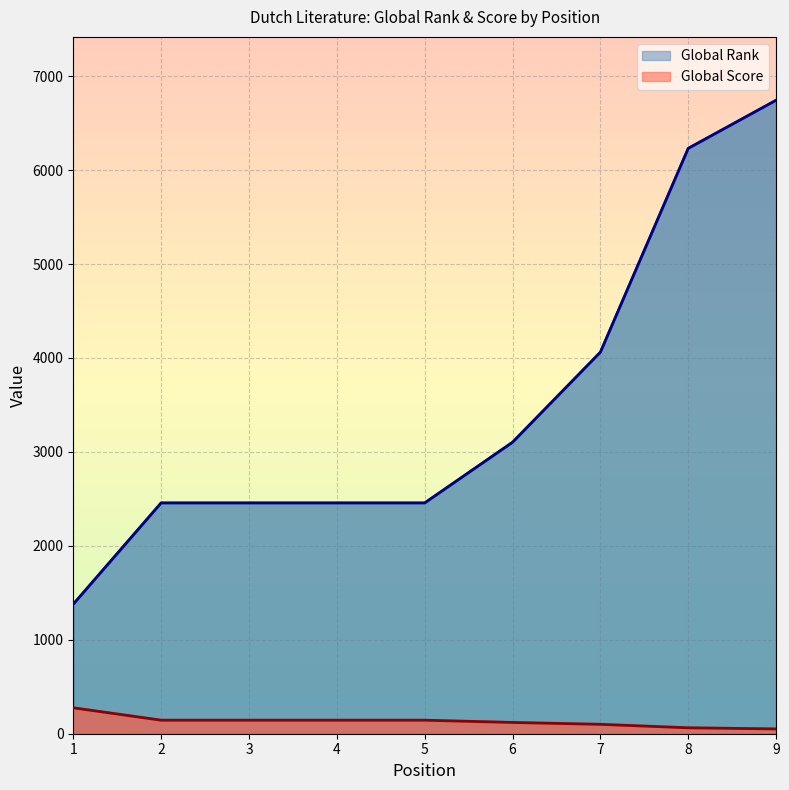

Reading left to right, extract all data points from this chart.

Global Rank: 1379	2457	2457	2457	2457	3103	4062	6232	6744
Global Score: 276	144	144	144	144	120	100	63	51